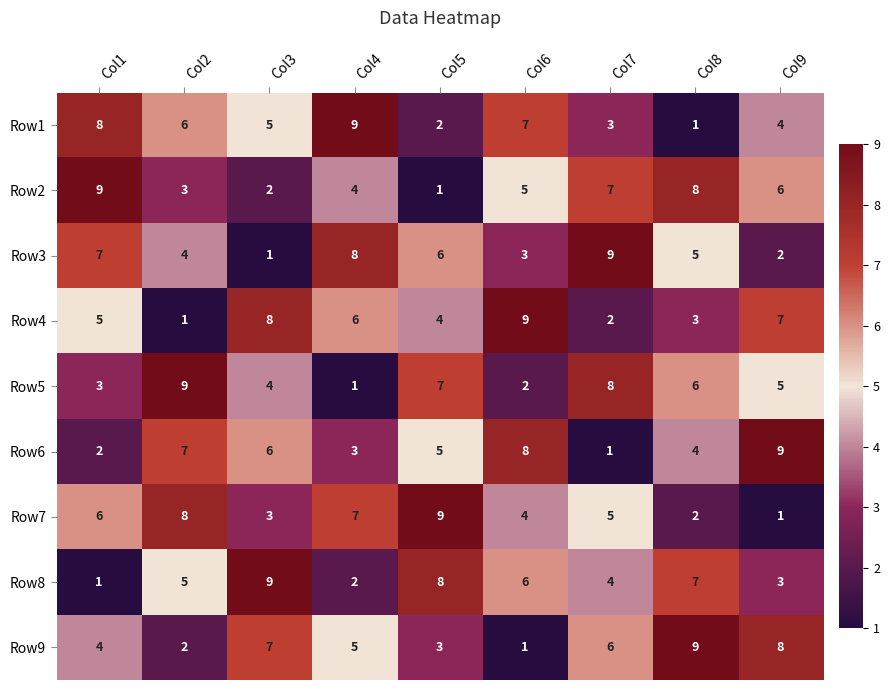

At which label does Row8 reach its peak?

Col3